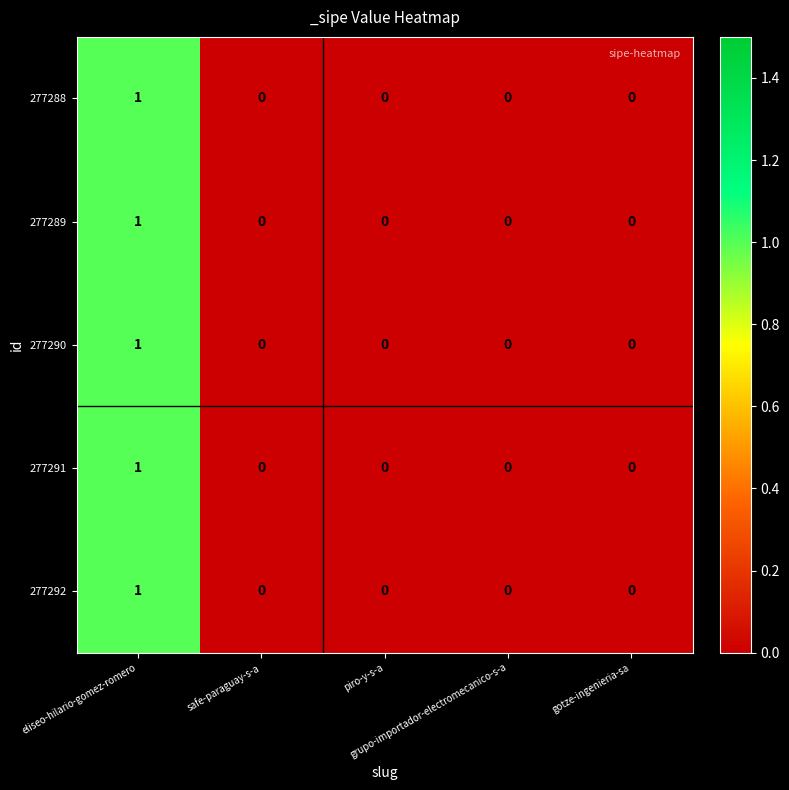

Count the 277290 values in the range 0 to 1.

5